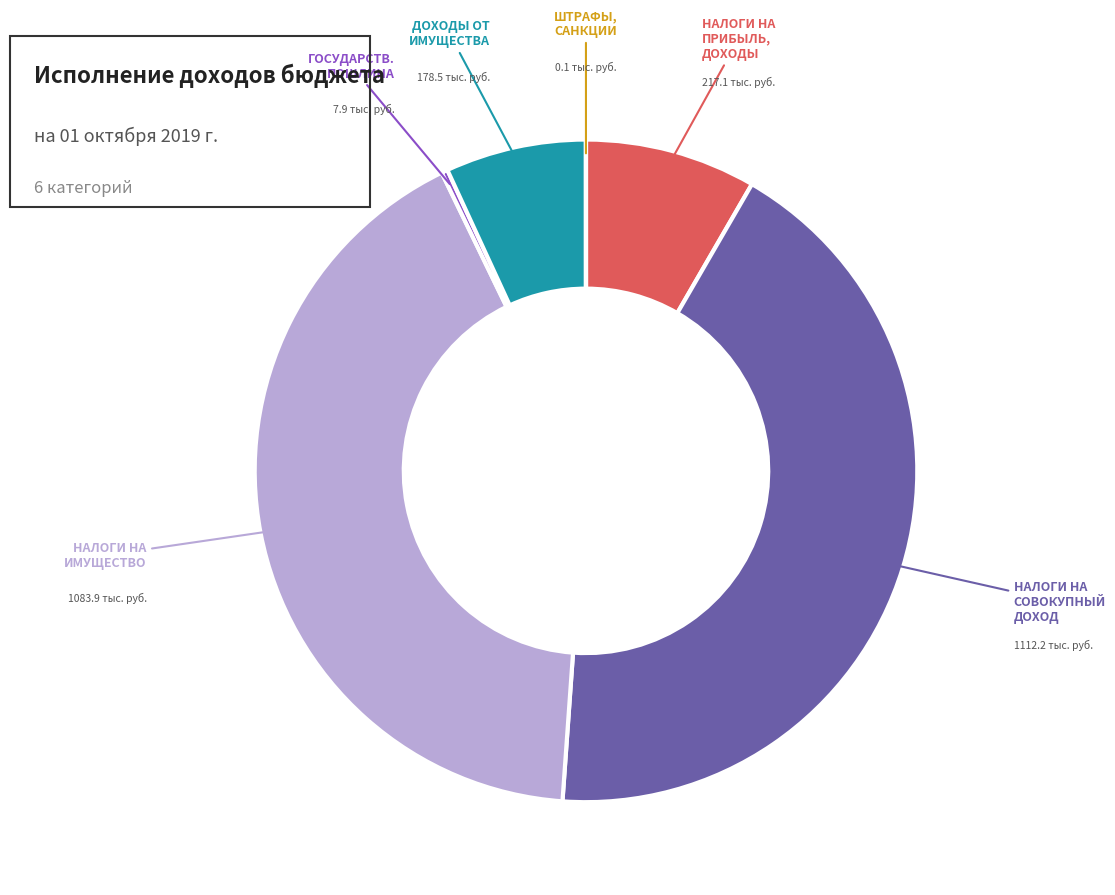

Is there a majority slice in this chart?

No